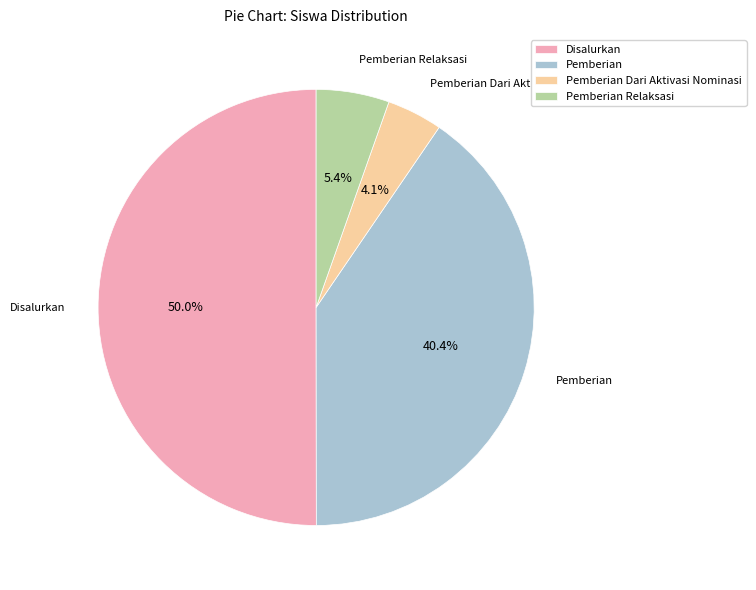

Which slice is the smallest?

Pemberian Dari Aktivasi Nominasi